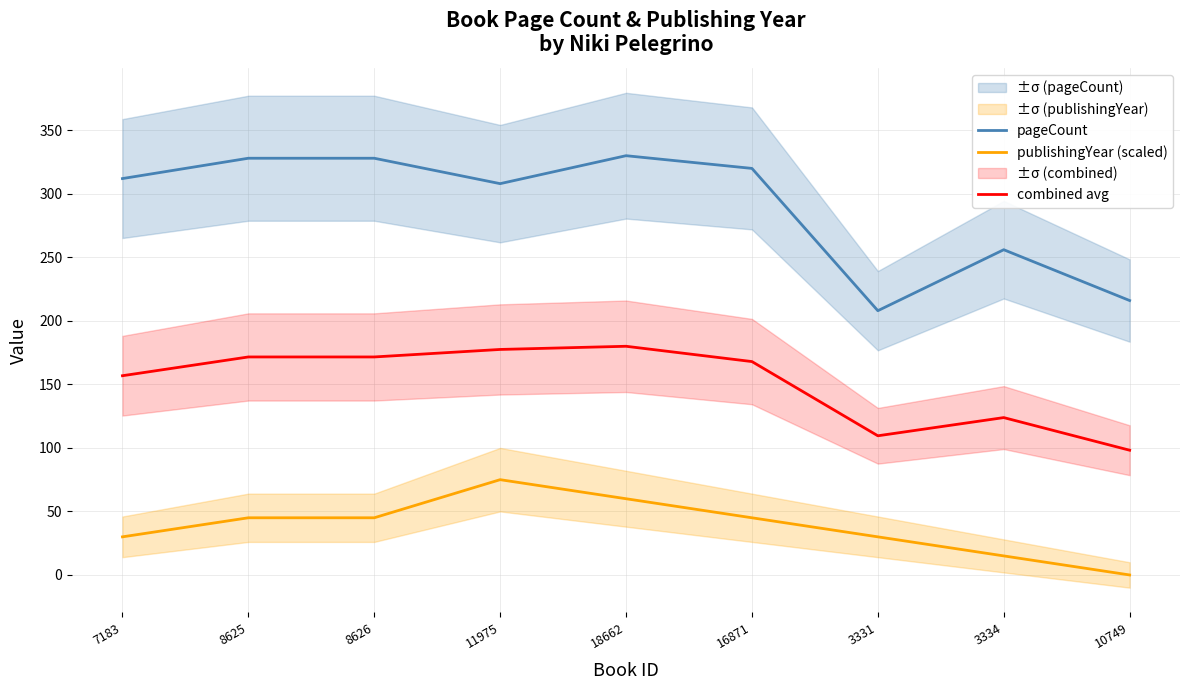

Which series has the largest total across all categories?

pageCount